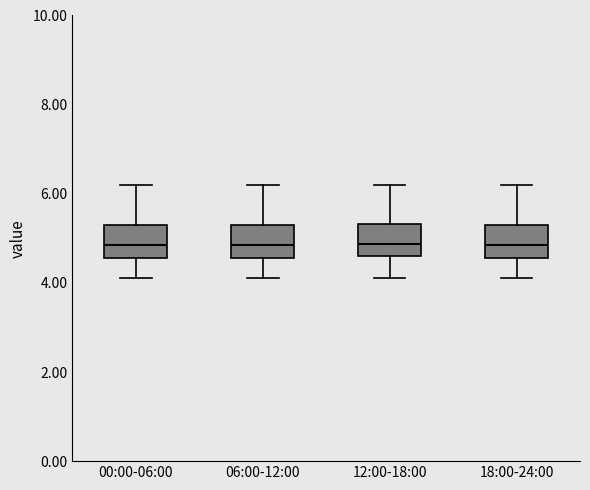

Reading left to right, read every box against the y-axis: the position of its median line, the range the box covers, and the ends of its whiskers. The values are not printed on the chart, so give them approximately, as read against the axis.

00:00-06:00: median 4.8, box 4.6 to 5.4, whiskers 4.2 to 6.2
06:00-12:00: median 4.8, box 4.6 to 5.4, whiskers 4.2 to 6.2
12:00-18:00: median 4.8, box 4.6 to 5.4, whiskers 4.2 to 6.2
18:00-24:00: median 4.8, box 4.6 to 5.4, whiskers 4.2 to 6.2